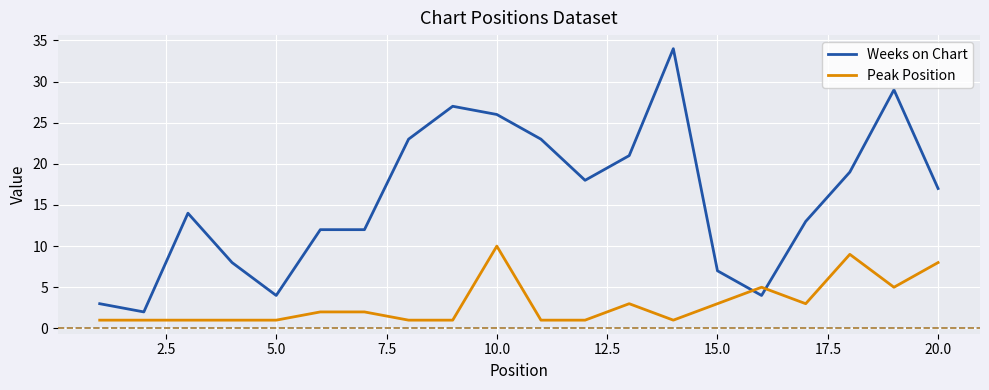

What are all the series names shown in the legend?

Weeks on Chart, Peak Position